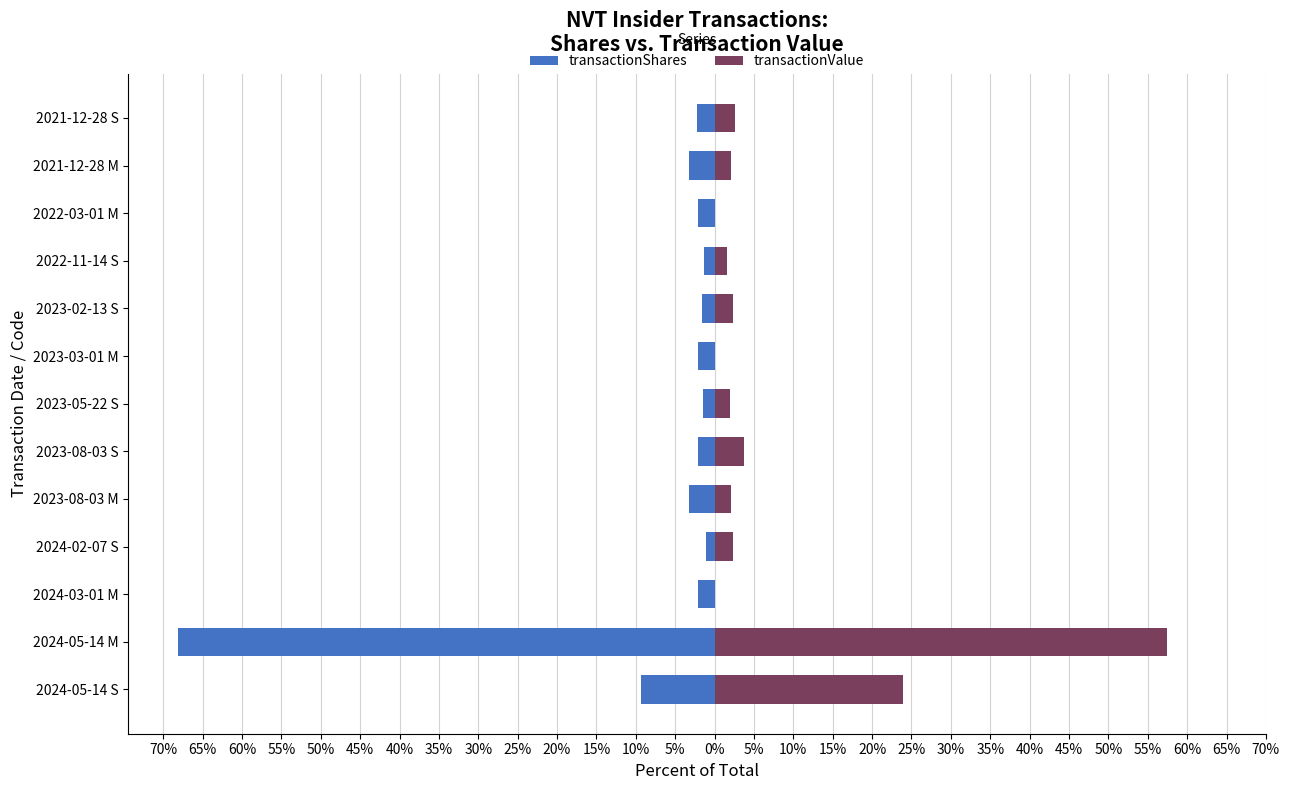

How many data points in transactionValue are less than 2?

4